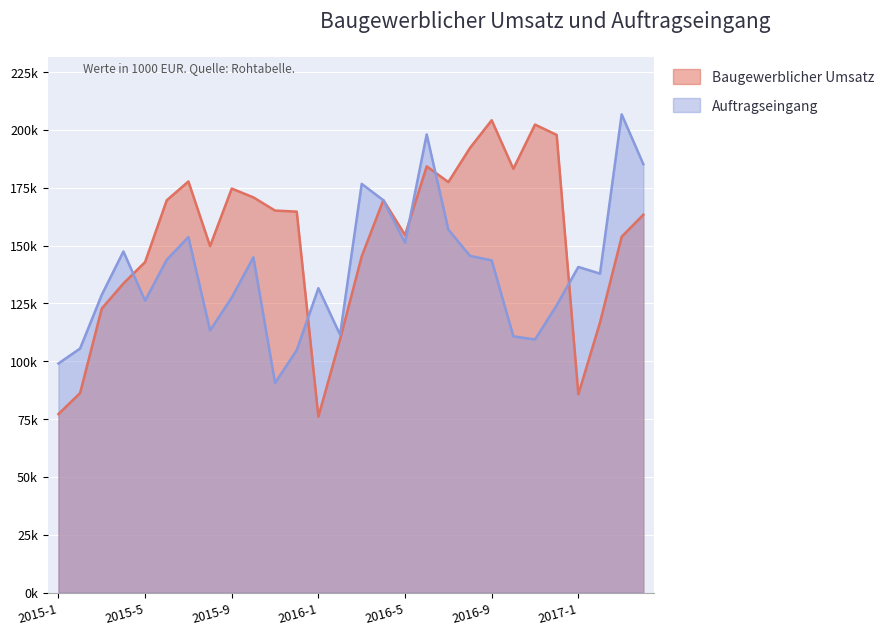

Reading right to left, transcribe all the data shown in this chart.

Baugewerblicher Umsatz: 163343.0	153810.1	116743.3	85701.9	197832.1	202302.3	183173.8	204178.1	192230.5	177444.3	184236.1	154554.9	169660.6	145343.6	109483.3	76043.5	164675.0	165122.4	170827.1	174633.5	149762.8	177708.8	169564.4	142869.8	133614.8	122760.2	86257.0	77137.2
Auftragseingang: 185183.8	206710.6	137863.4	140751.0	124193.9	109384.2	110770.9	143616.2	145537.2	156900.9	198035.7	151228.2	169567.0	176673.3	111467.2	131571.5	104795.6	90621.2	144931.9	127520.8	113338.3	153660.0	143879.8	126182.2	147438.7	128704.3	105491.8	99023.0